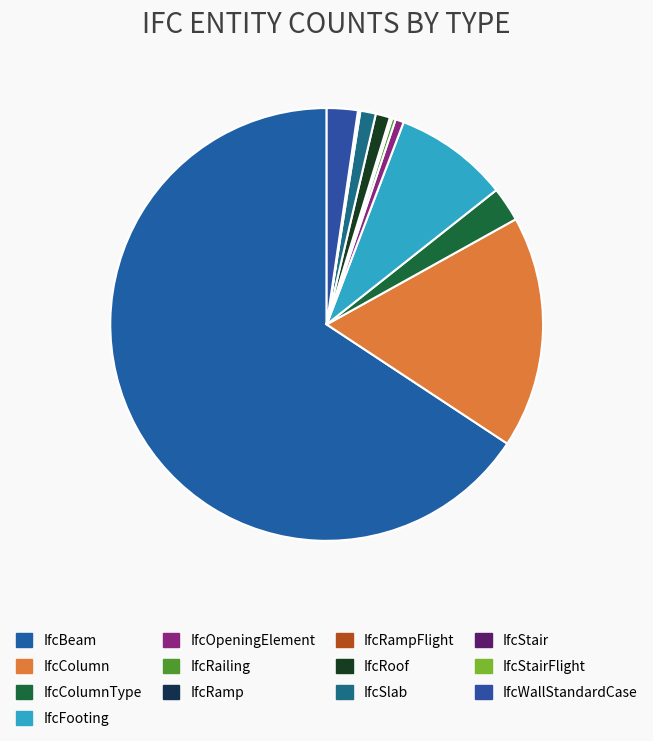

Is it true that IfcRamp is 15% of the pie?

False